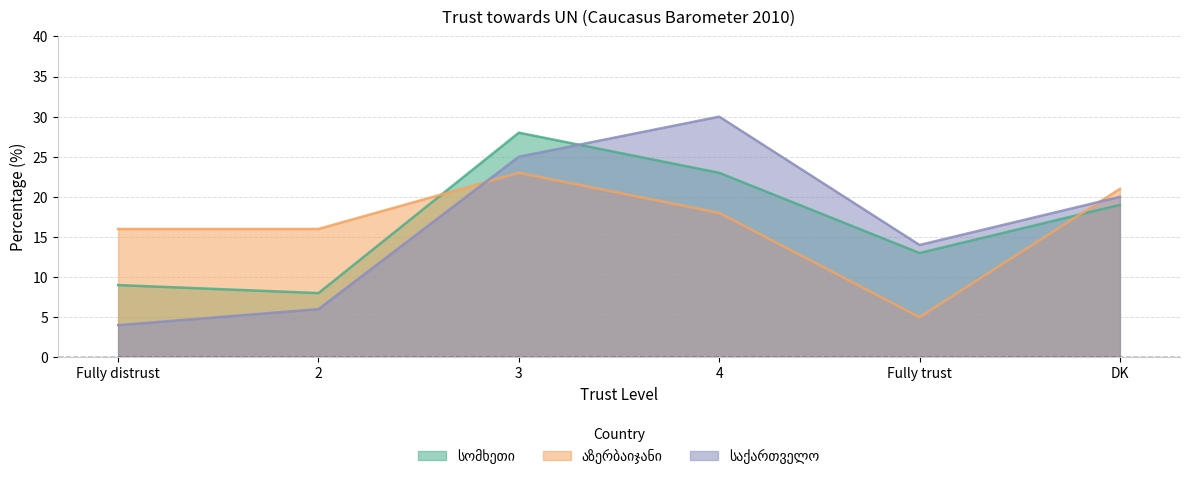

True or false: საქართველო has a value of 4 at 2.

False